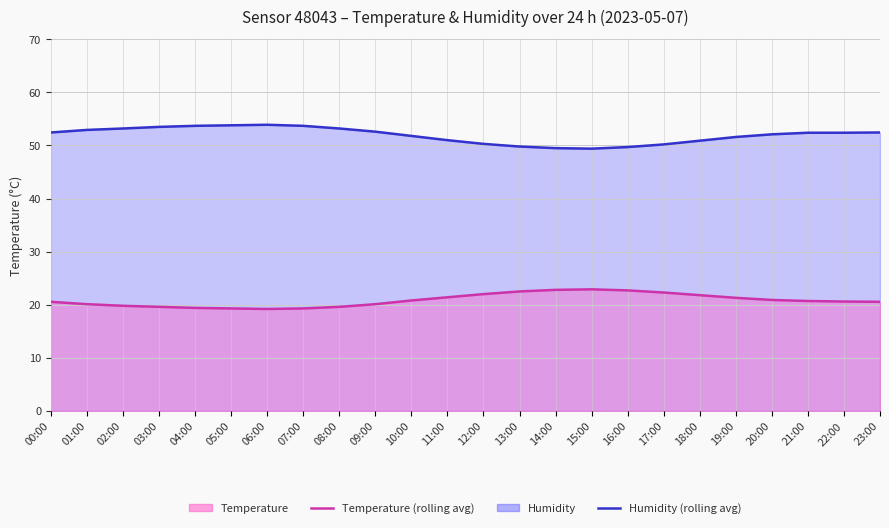

Which series changed the most between 07:00 and 09:00?

Humidity (rolling avg)